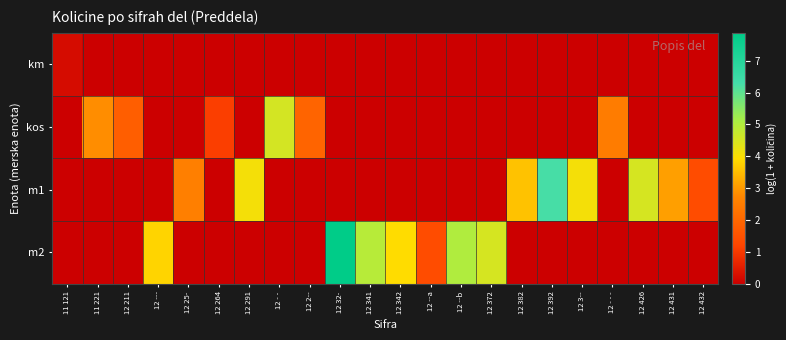

Reading right to left, list all the values displayed in this chart.

km: 12 432=0.0	12 431=0.0	12 426=0.0	12 - - -=0.0	12 3--=0.0	12 392=0.0	12 382=0.0	12 372=0.0	12 --b=0.0	12 --a=0.0	12 342=0.0	12 341=0.0	12 32-=0.0	12 2--=0.0	12 - -=0.0	12 291=0.0	12 264=0.0	12 25-=0.0	12 ---=0.0	12 211=0.0	11 221=0.0	11 121=0.2
kos: 12 432=0.0	12 431=0.0	12 426=0.0	12 - - -=2.5	12 3--=0.0	12 392=0.0	12 382=0.0	12 372=0.0	12 --b=0.0	12 --a=0.0	12 342=0.0	12 341=0.0	12 32-=0.0	12 2--=1.9	12 - -=4.5	12 291=0.0	12 264=1.1	12 25-=0.0	12 ---=0.0	12 211=1.8	11 221=2.8	11 121=0.0
m1: 12 432=1.4	12 431=3.1	12 426=4.5	12 - - -=0.0	12 3--=4.1	12 392=6.3	12 382=3.6	12 372=0.0	12 --b=0.0	12 --a=0.0	12 342=0.0	12 341=0.0	12 32-=0.0	12 2--=0.0	12 - -=0.0	12 291=4.1	12 264=0.0	12 25-=2.6	12 ---=0.0	12 211=0.0	11 221=0.0	11 121=0.0
m2: 12 432=0.0	12 431=0.0	12 426=0.0	12 - - -=0.0	12 3--=0.0	12 392=0.0	12 382=0.0	12 372=4.5	12 --b=5.0	12 --a=1.4	12 342=3.9	12 341=4.9	12 32-=7.9	12 2--=0.0	12 - -=0.0	12 291=0.0	12 264=0.0	12 25-=0.0	12 ---=3.8	12 211=0.0	11 221=0.0	11 121=0.0